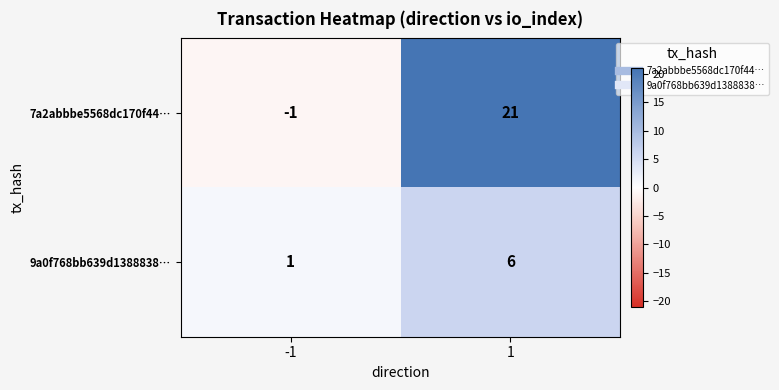

At which category is the sum across all series the highest?

1